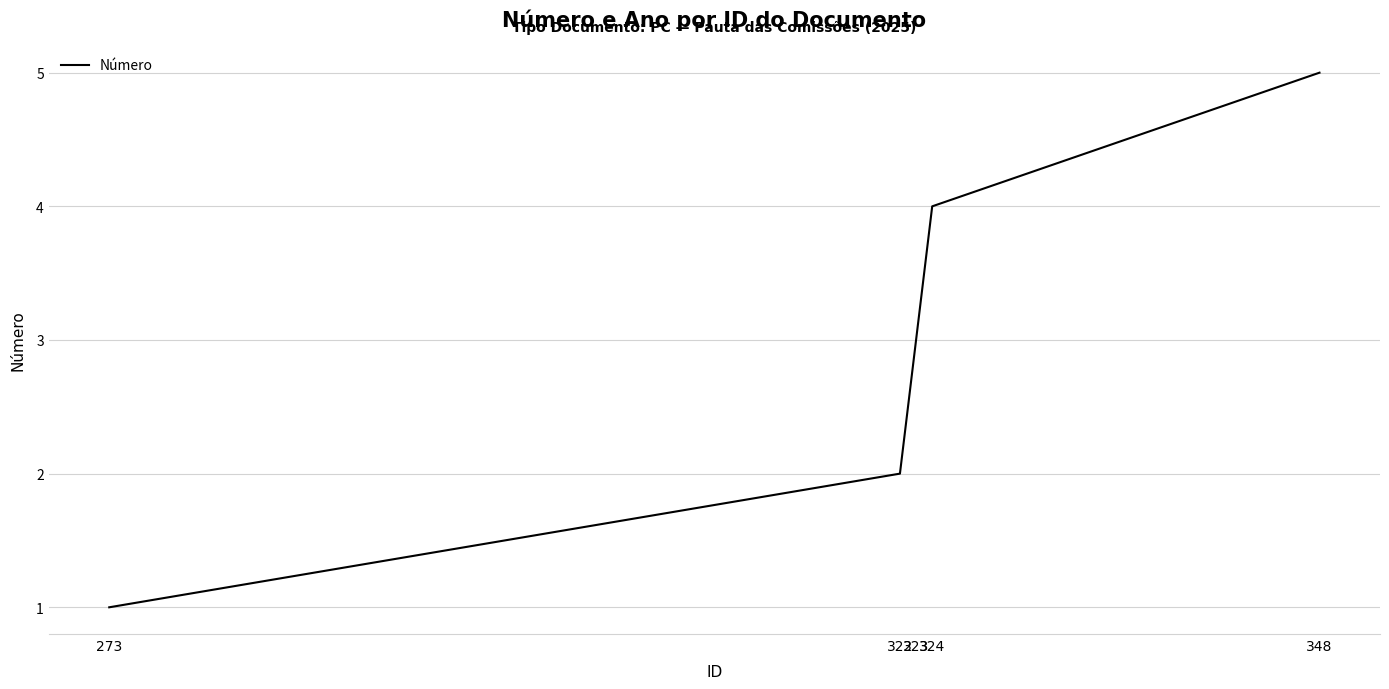

True or false: the data has more than 2 interior local peaks.

False